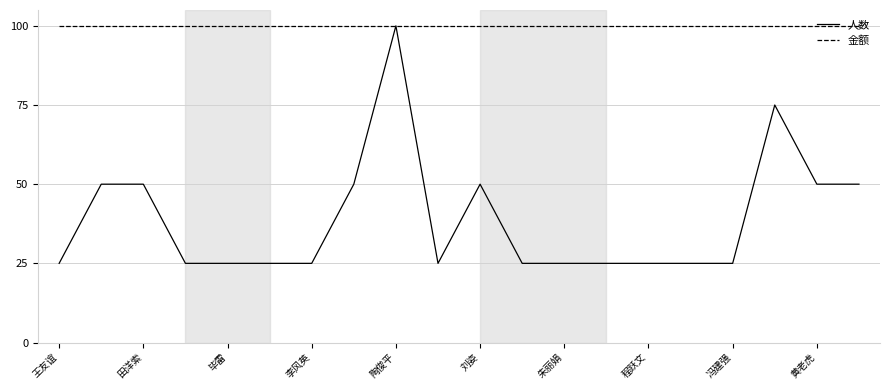

What is the lowest value of the 人数 series?

25